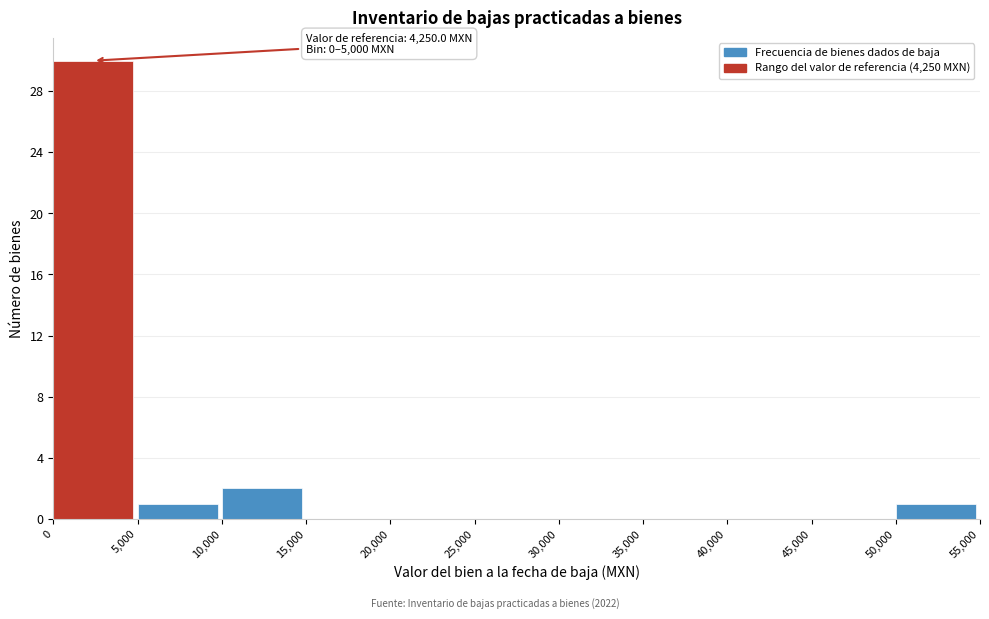

Over which range of the x-axis is the bar tallest?

0 to 5,000